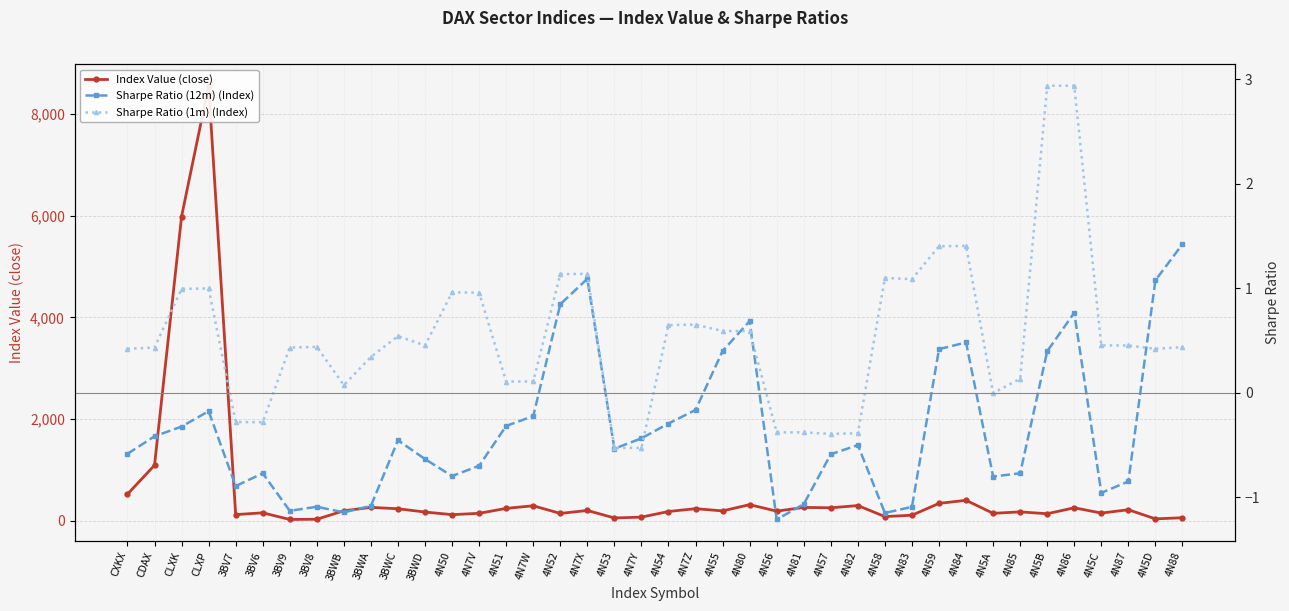

At which category is the sum across all series the highest?

CLXP